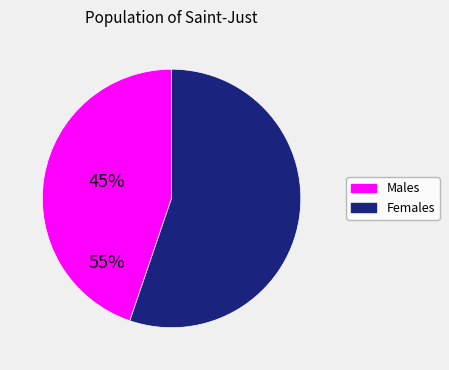

How many segments does this pie chart have?

2